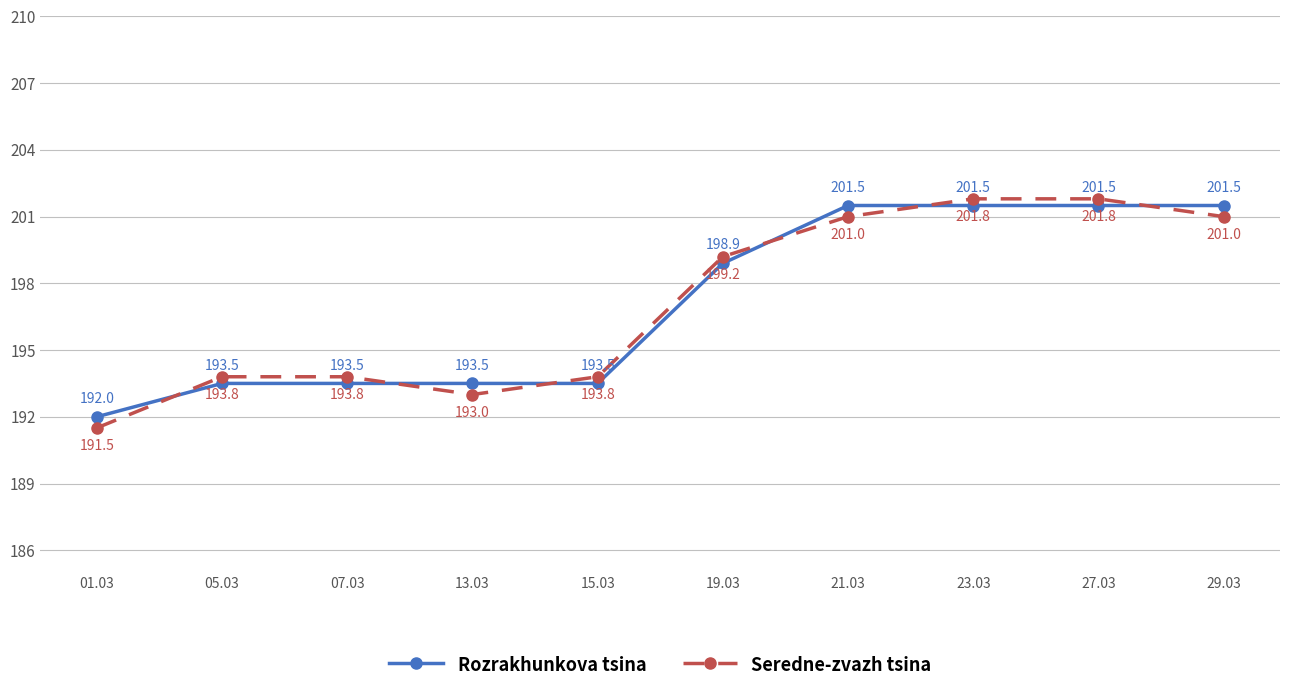

The value of Seredne-zvazh tsina at 21.03 is 140.4. True or false?

False